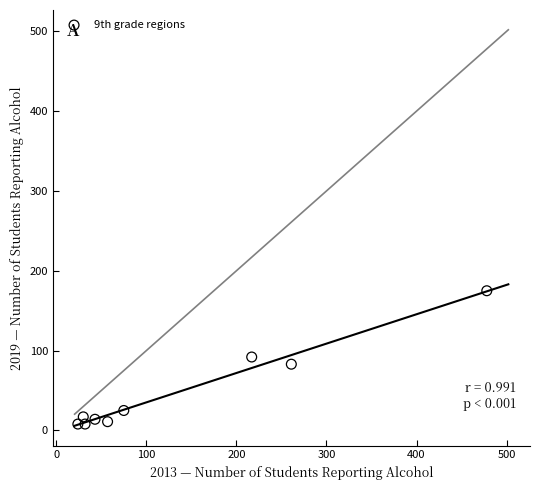

What is the average X value?

135